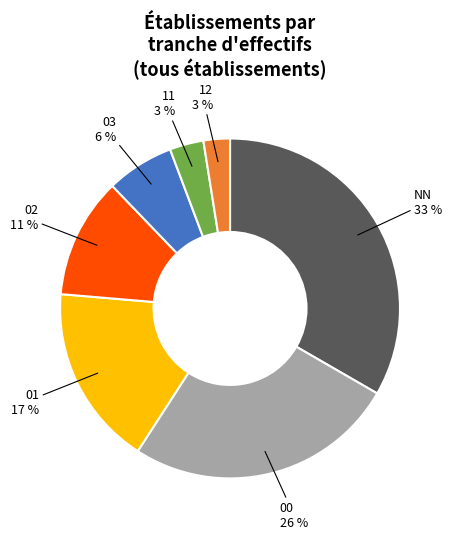

Does any single category account for the majority?

No